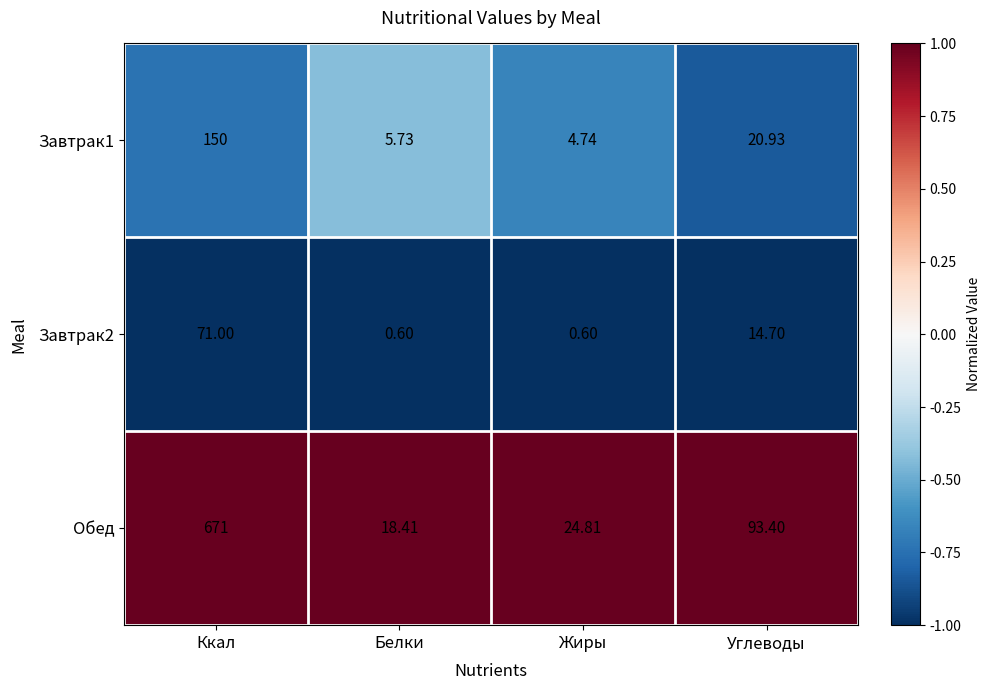

What is the spread (max minus min) of values at Жиры?

24.2